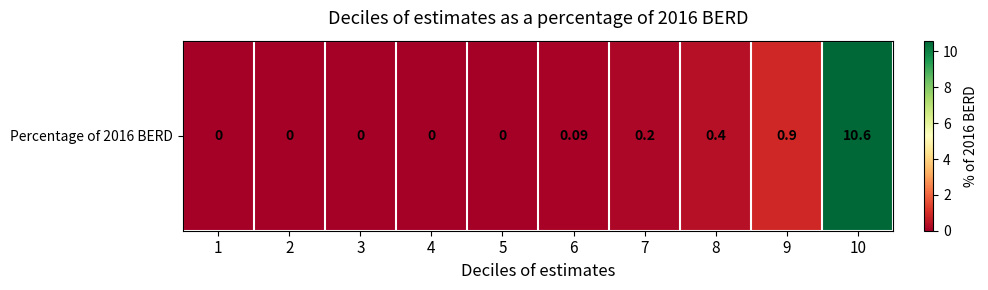

Reading left to right, what are all the values shown in this chart?

0.0	0.0	0.0	0.0	0.0	0.1	0.2	0.4	0.9	10.6